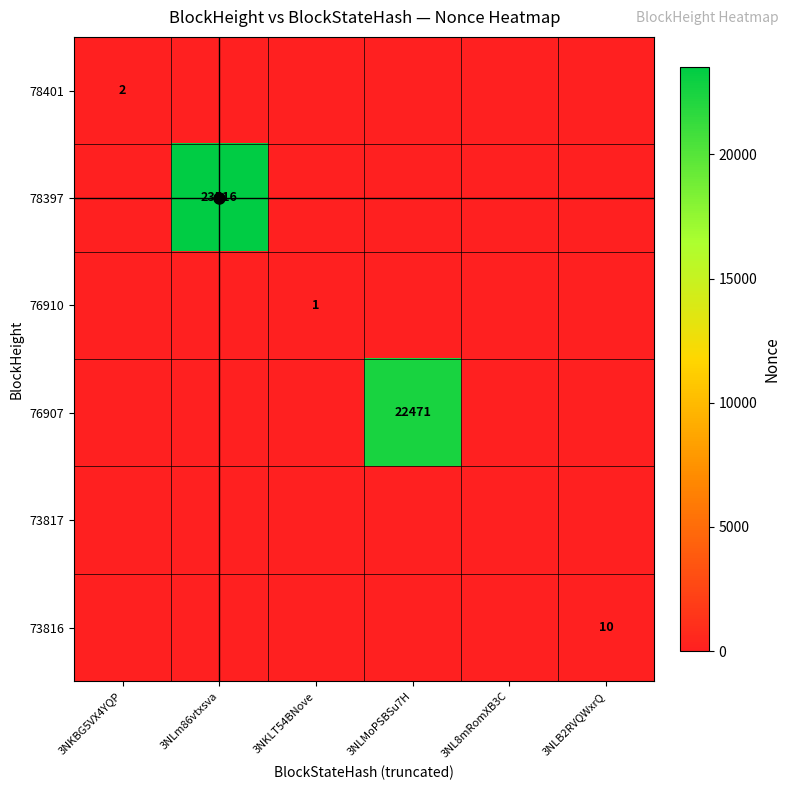

The 78397 series shows 40889 at 3NLm86vtxsva. True or false?

False